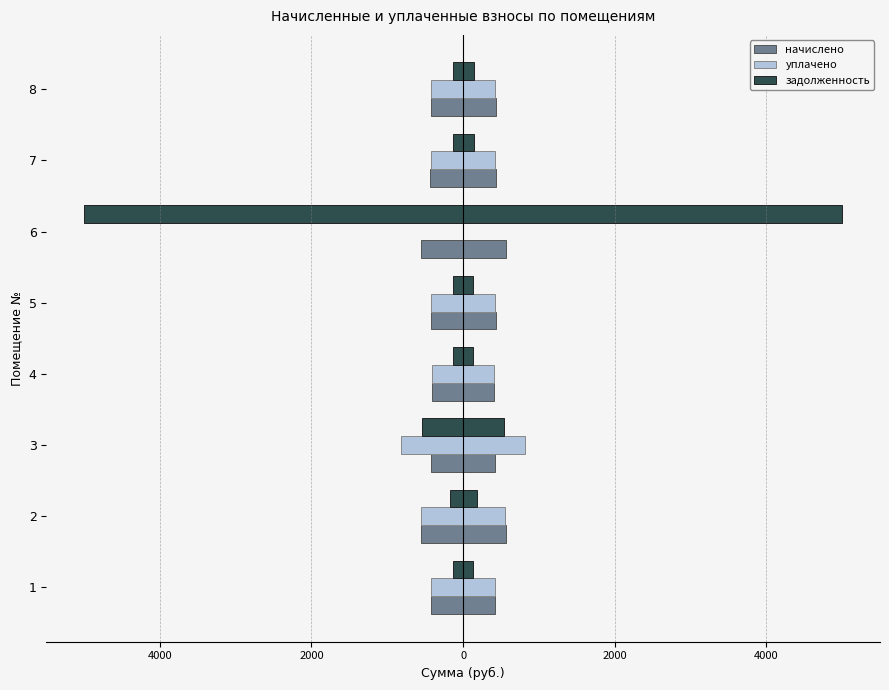

Rank the series by their maximum value, from lowest to highest.

начислено, уплачено, задолженность